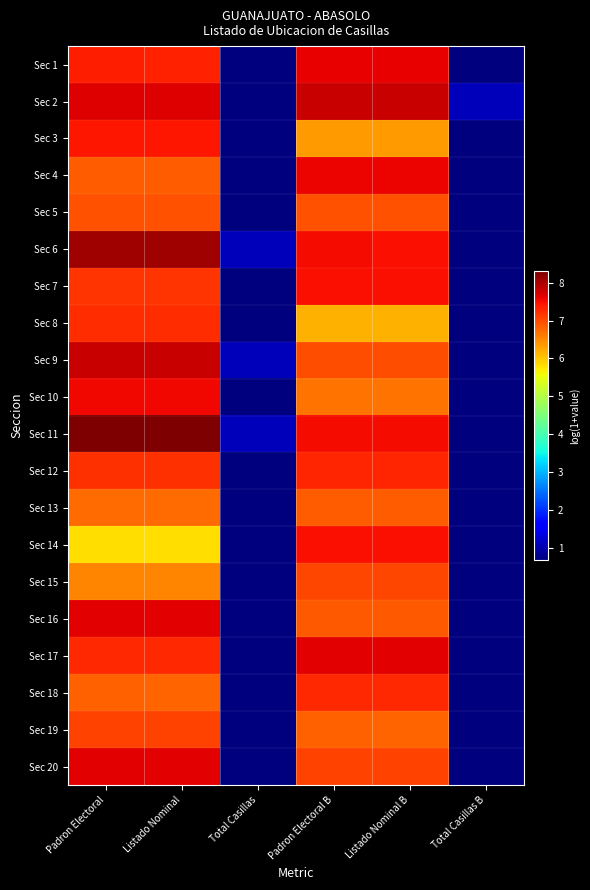

Reading left to right, transcribe all the data shown in this chart.

Sec 1: Padron Electoral=7.3	Listado Nominal=7.3	Total Casillas=0.7	Padron Electoral B=7.6	Listado Nominal B=7.6	Total Casillas B=0.7
Sec 2: Padron Electoral=7.7	Listado Nominal=7.7	Total Casillas=0.7	Padron Electoral B=7.8	Listado Nominal B=7.8	Total Casillas B=1.1
Sec 3: Padron Electoral=7.4	Listado Nominal=7.4	Total Casillas=0.7	Padron Electoral B=6.4	Listado Nominal B=6.4	Total Casillas B=0.7
Sec 4: Padron Electoral=6.8	Listado Nominal=6.8	Total Casillas=0.7	Padron Electoral B=7.6	Listado Nominal B=7.6	Total Casillas B=0.7
Sec 5: Padron Electoral=6.9	Listado Nominal=6.9	Total Casillas=0.7	Padron Electoral B=6.9	Listado Nominal B=6.9	Total Casillas B=0.7
Sec 6: Padron Electoral=8.1	Listado Nominal=8.1	Total Casillas=1.1	Padron Electoral B=7.5	Listado Nominal B=7.5	Total Casillas B=0.7
Sec 7: Padron Electoral=7.2	Listado Nominal=7.2	Total Casillas=0.7	Padron Electoral B=7.5	Listado Nominal B=7.5	Total Casillas B=0.7
Sec 8: Padron Electoral=7.2	Listado Nominal=7.2	Total Casillas=0.7	Padron Electoral B=6.2	Listado Nominal B=6.2	Total Casillas B=0.7
Sec 9: Padron Electoral=7.8	Listado Nominal=7.8	Total Casillas=1.1	Padron Electoral B=7.0	Listado Nominal B=7.0	Total Casillas B=0.7
Sec 10: Padron Electoral=7.5	Listado Nominal=7.5	Total Casillas=0.7	Padron Electoral B=6.7	Listado Nominal B=6.7	Total Casillas B=0.7
Sec 11: Padron Electoral=8.3	Listado Nominal=8.3	Total Casillas=1.1	Padron Electoral B=7.5	Listado Nominal B=7.5	Total Casillas B=0.7
Sec 12: Padron Electoral=7.2	Listado Nominal=7.2	Total Casillas=0.7	Padron Electoral B=7.3	Listado Nominal B=7.3	Total Casillas B=0.7
Sec 13: Padron Electoral=6.7	Listado Nominal=6.7	Total Casillas=0.7	Padron Electoral B=6.9	Listado Nominal B=6.9	Total Casillas B=0.7
Sec 14: Padron Electoral=5.8	Listado Nominal=5.8	Total Casillas=0.7	Padron Electoral B=7.5	Listado Nominal B=7.5	Total Casillas B=0.7
Sec 15: Padron Electoral=6.5	Listado Nominal=6.5	Total Casillas=0.7	Padron Electoral B=7.0	Listado Nominal B=7.0	Total Casillas B=0.7
Sec 16: Padron Electoral=7.6	Listado Nominal=7.6	Total Casillas=0.7	Padron Electoral B=6.9	Listado Nominal B=6.9	Total Casillas B=0.7
Sec 17: Padron Electoral=7.3	Listado Nominal=7.3	Total Casillas=0.7	Padron Electoral B=7.6	Listado Nominal B=7.6	Total Casillas B=0.7
Sec 18: Padron Electoral=6.8	Listado Nominal=6.8	Total Casillas=0.7	Padron Electoral B=7.3	Listado Nominal B=7.3	Total Casillas B=0.7
Sec 19: Padron Electoral=7.1	Listado Nominal=7.1	Total Casillas=0.7	Padron Electoral B=6.8	Listado Nominal B=6.8	Total Casillas B=0.7
Sec 20: Padron Electoral=7.6	Listado Nominal=7.6	Total Casillas=0.7	Padron Electoral B=7.1	Listado Nominal B=7.1	Total Casillas B=0.7